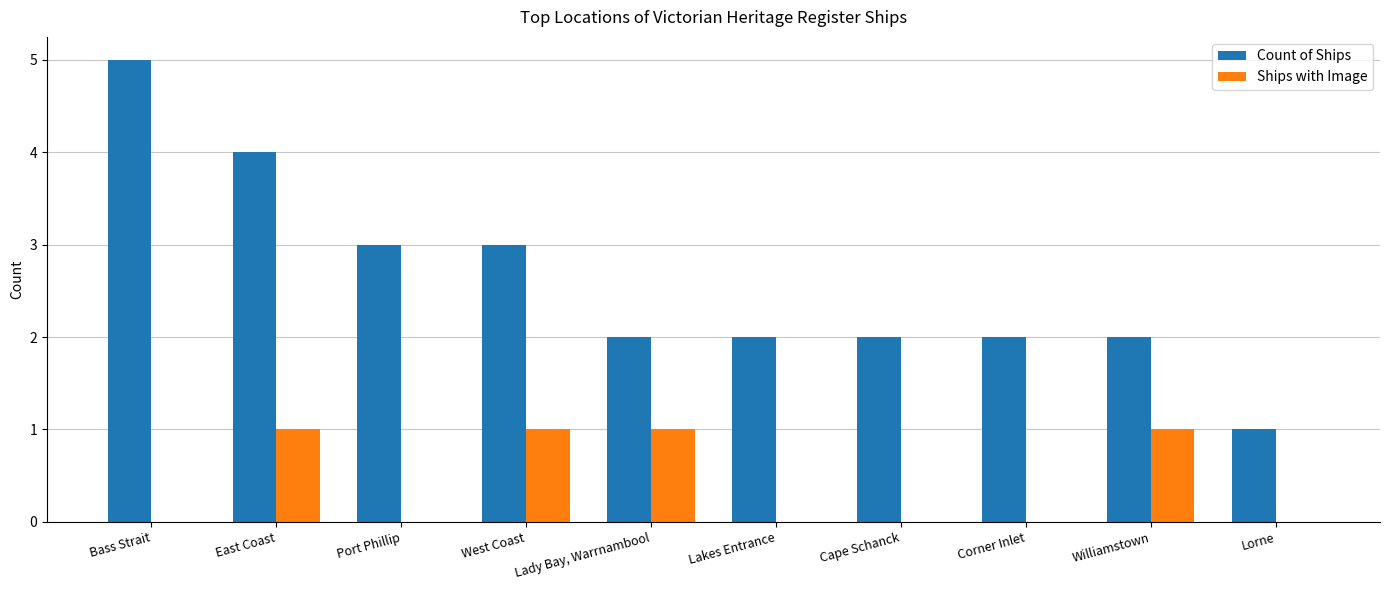

What is the total value across all series at Lady Bay, Warrnambool?

3